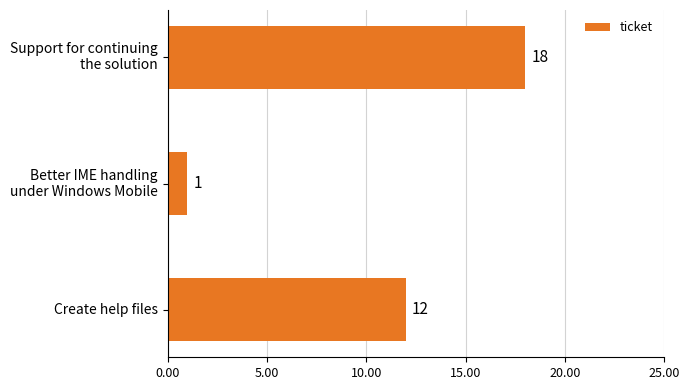

What is the difference between the maximum and minimum values?

17